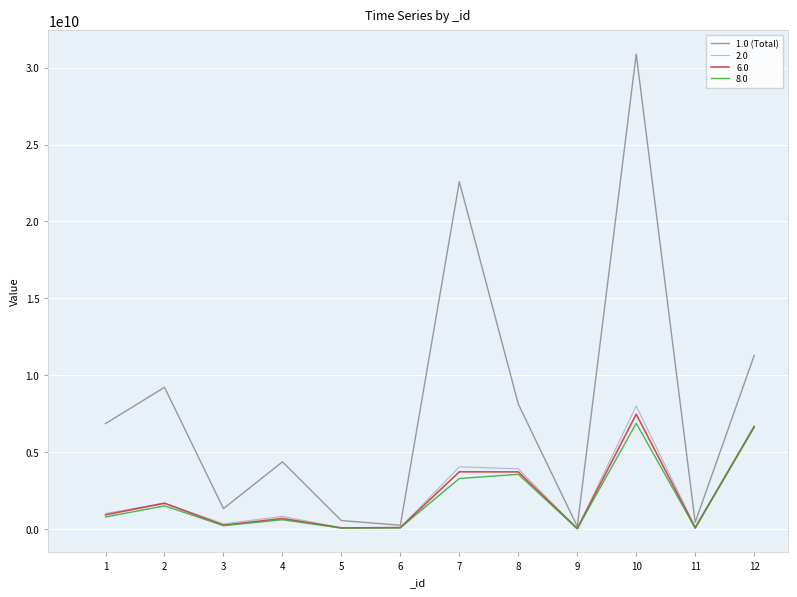

How many series are shown in this chart?

4